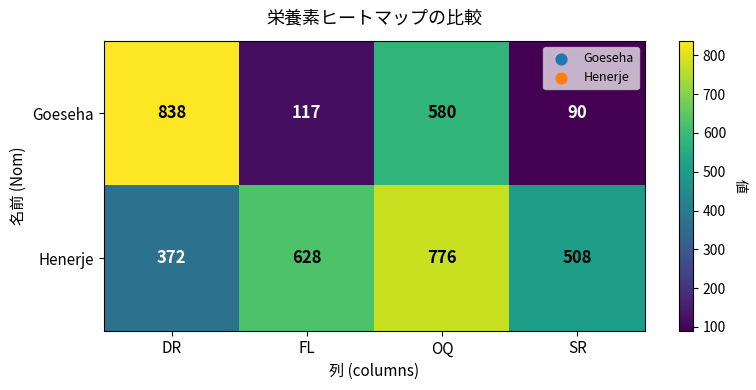

Which series changed the most between DR and FL?

Goeseha